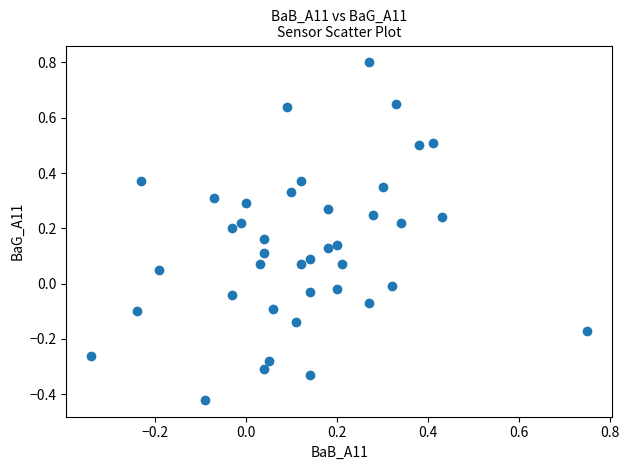

What is the range of Y values (max minus min)?

1.2